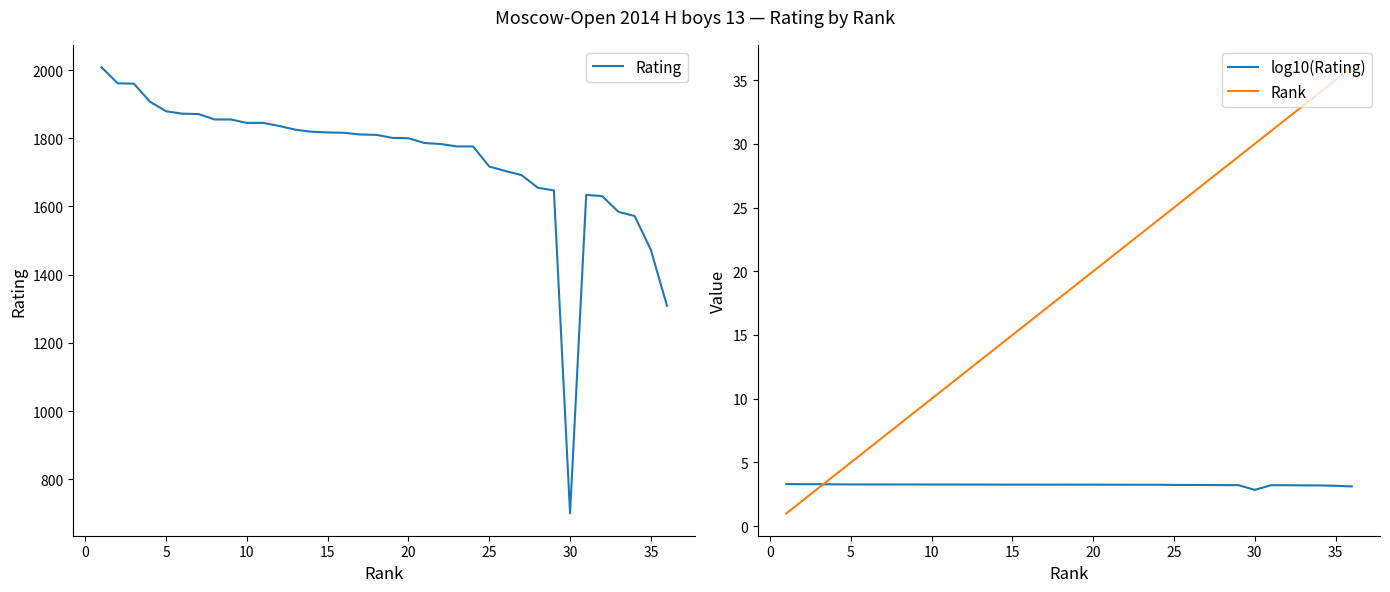

What is the value of the Rank point at the 15th from the left?

15.0